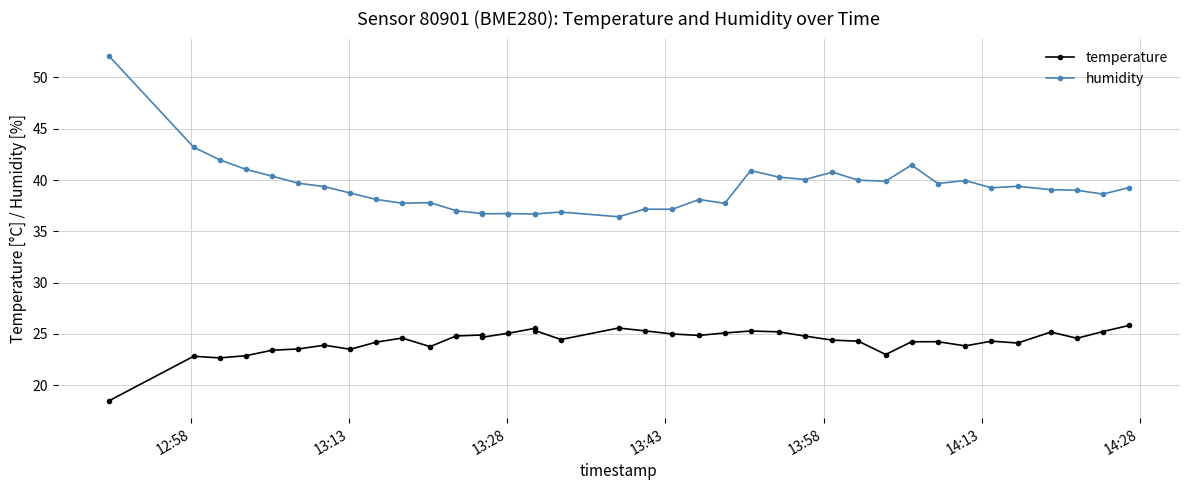

What is the value of the temperature point at the 5th from the left?

23.4